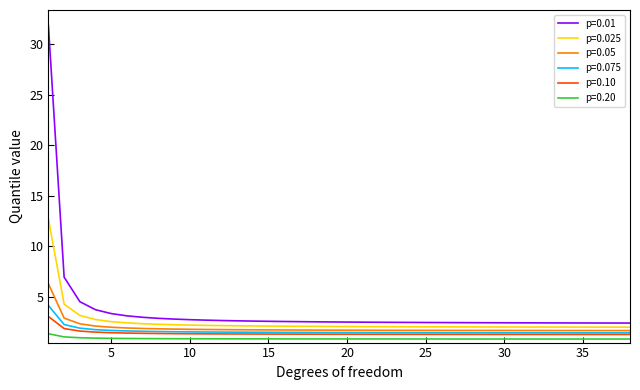

Which series has the widest spread of values?

p=0.01